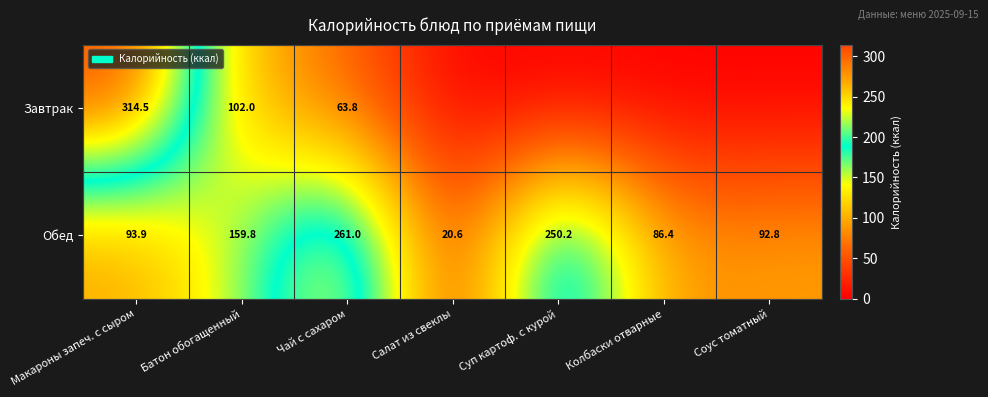

Between Чай с сахаром and Макароны запеч. с сыром, which is larger?

Макароны запеч. с сыром